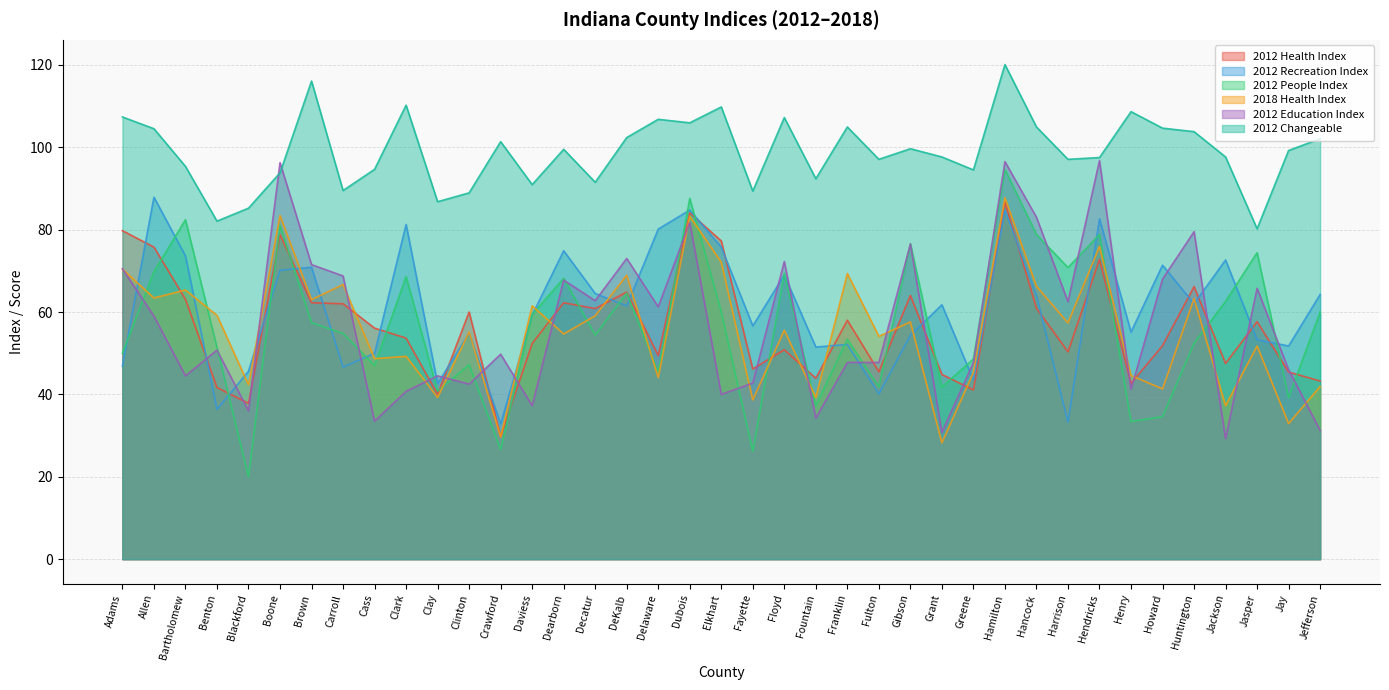

What is the label of the 33rd point from the left?

Henry